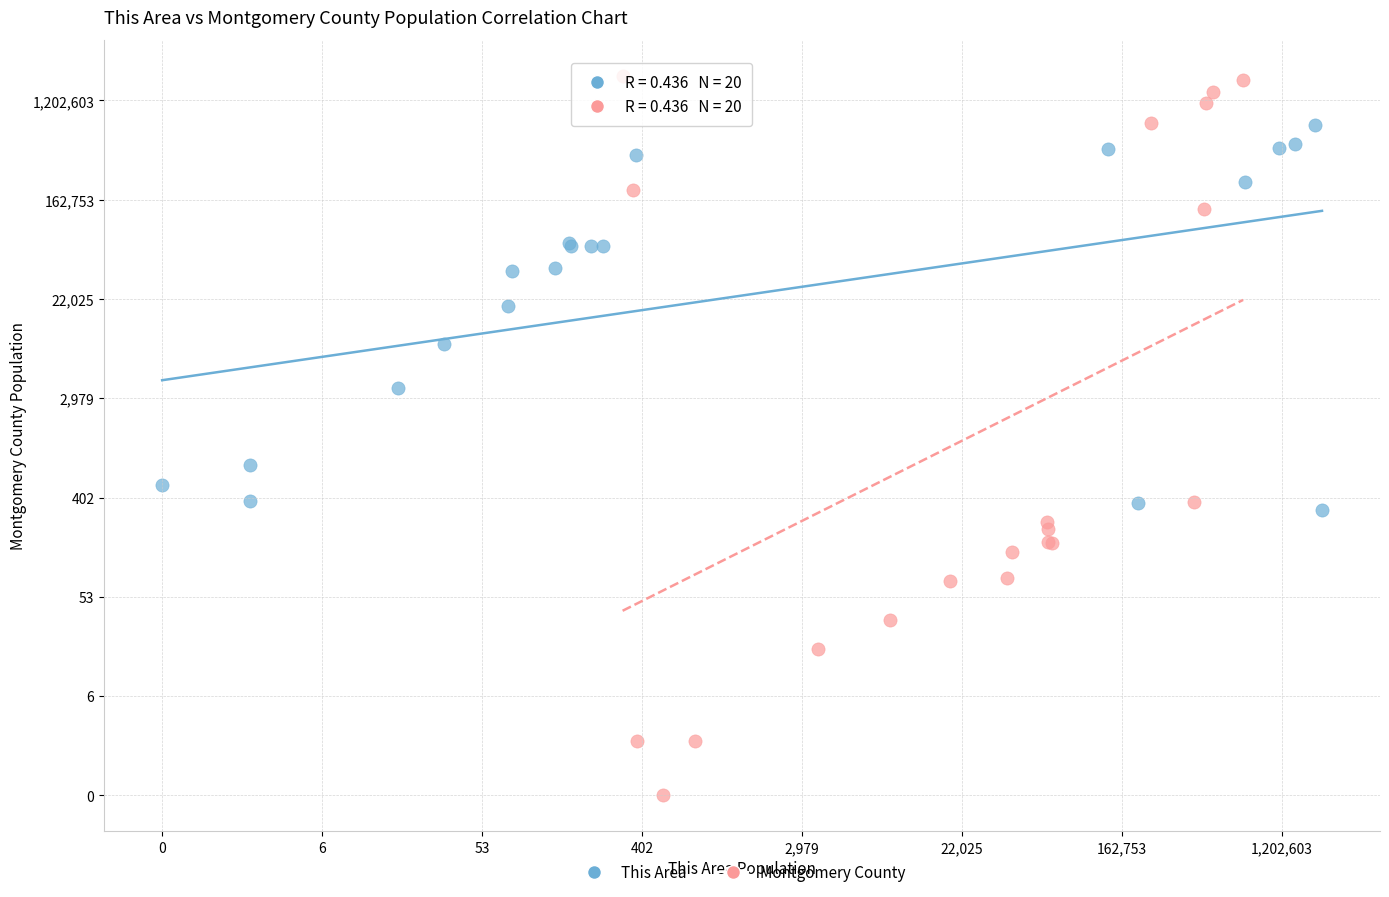

Which series has the widest spread of Y values?

Montgomery County